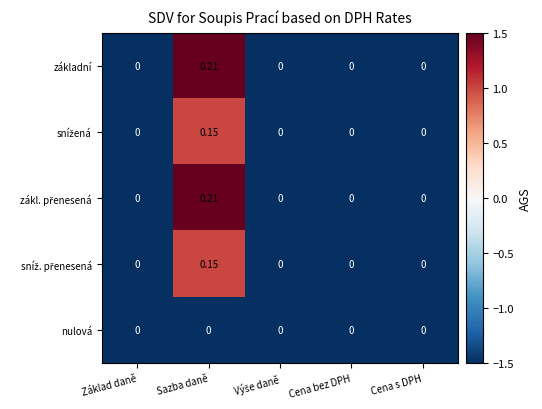

At which category is the sum across all series the highest?

Sazba daně